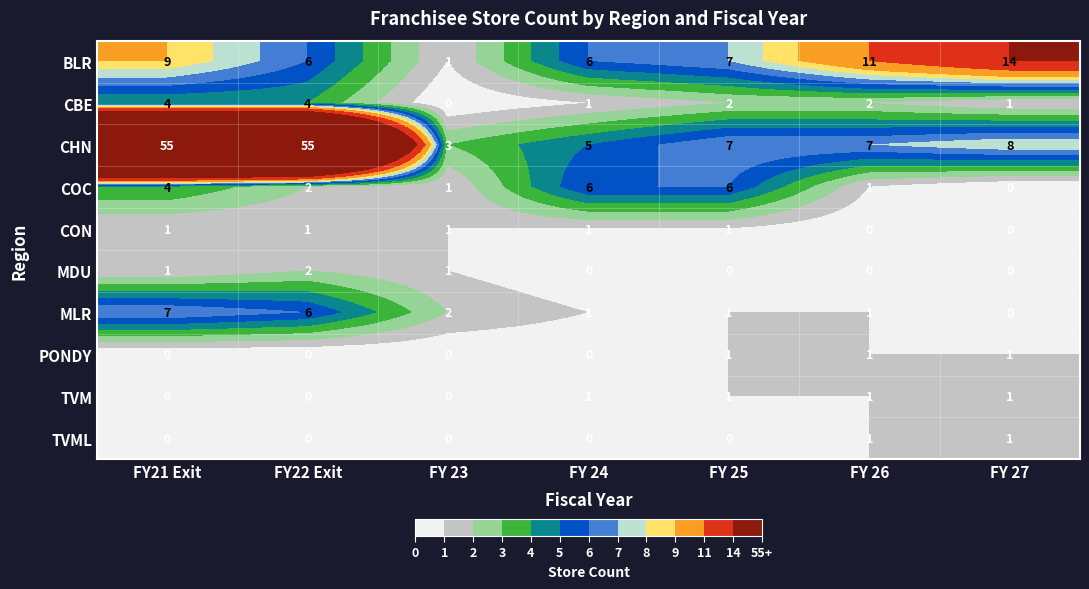

Where does the COC series first go above 2?

FY21 Exit